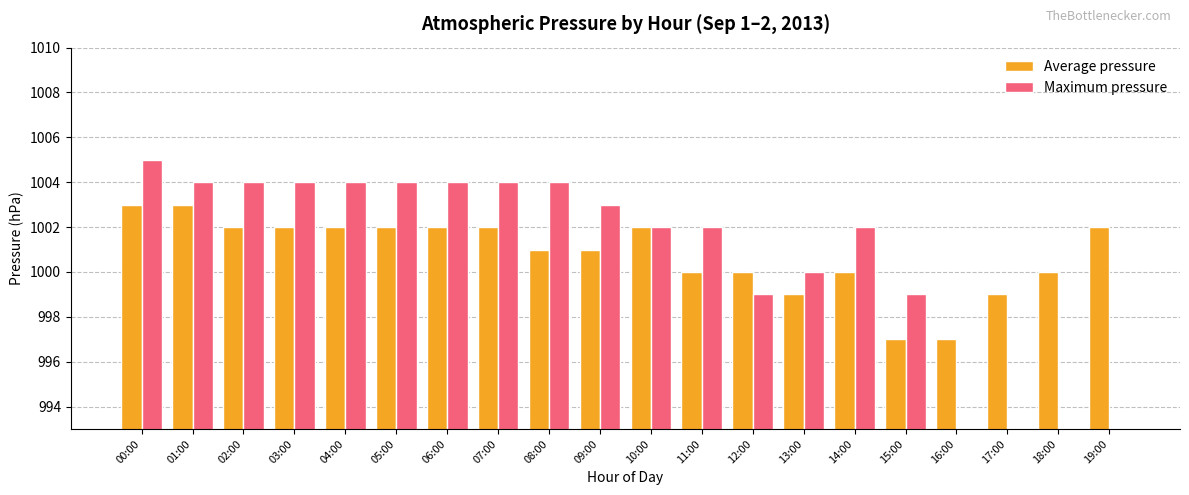

What is the label of the 1st bar from the left?

00:00